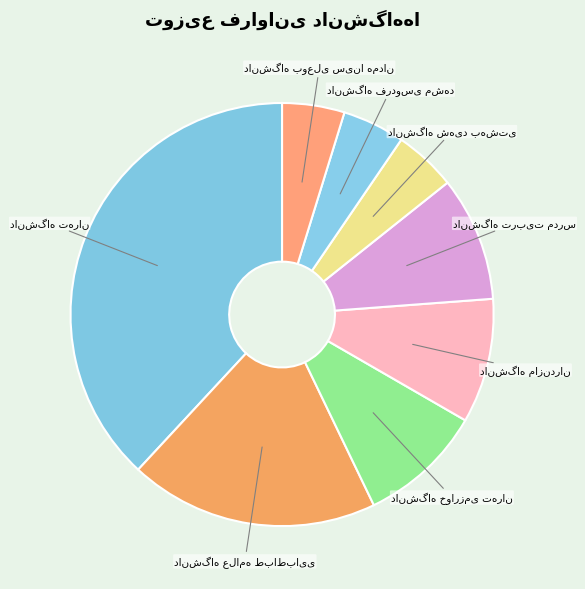

Count the number of slices in the pie.

8